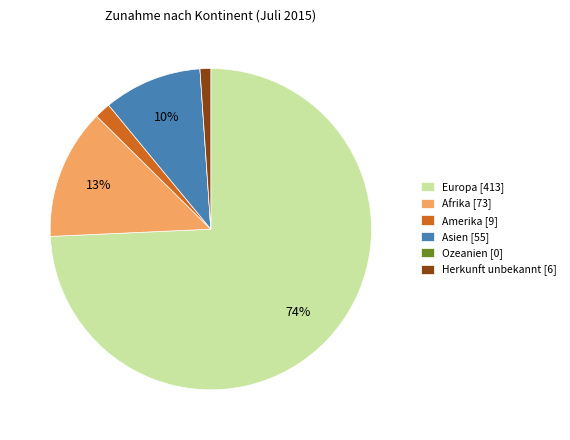

To the nearest percent, what portion does Asien represent?

10%